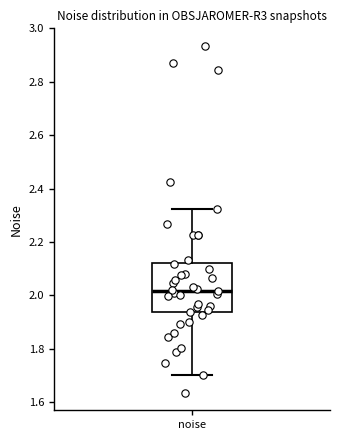

Read this box plot against the y-axis: the position of the median line, the range covered by the box, and the ends of both whiskers. The values are not printed on the chart, so give them approximately, as read against the axis.

median 2.02, box 1.94 to 2.12, whiskers 1.70 to 2.32